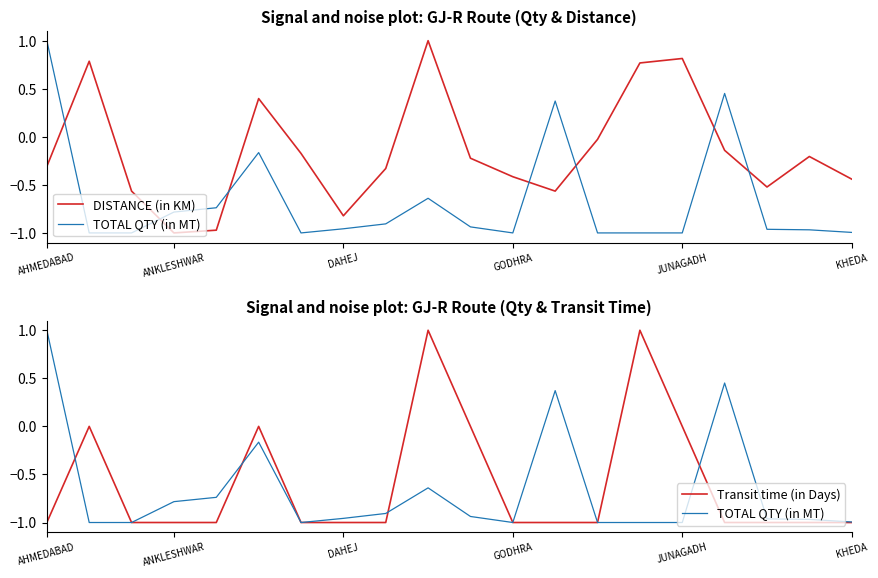

What is the highest value of the DISTANCE (in KM) series?

1.0